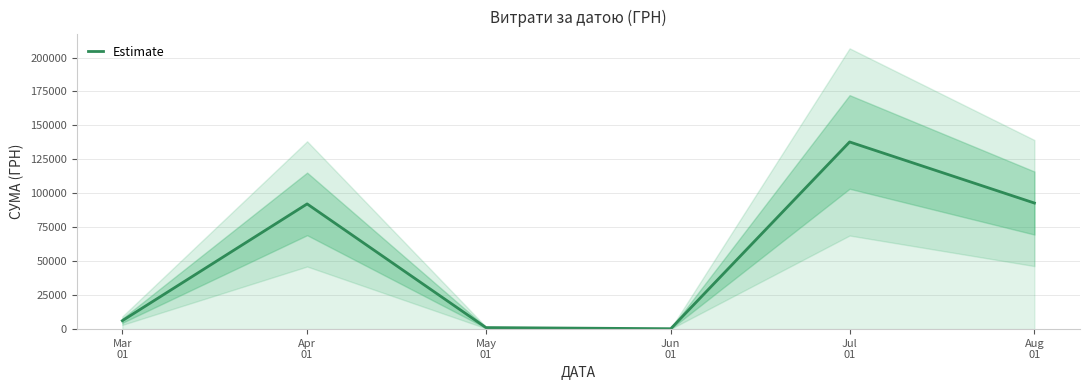

What is the approximate value at May
01?

1134.2